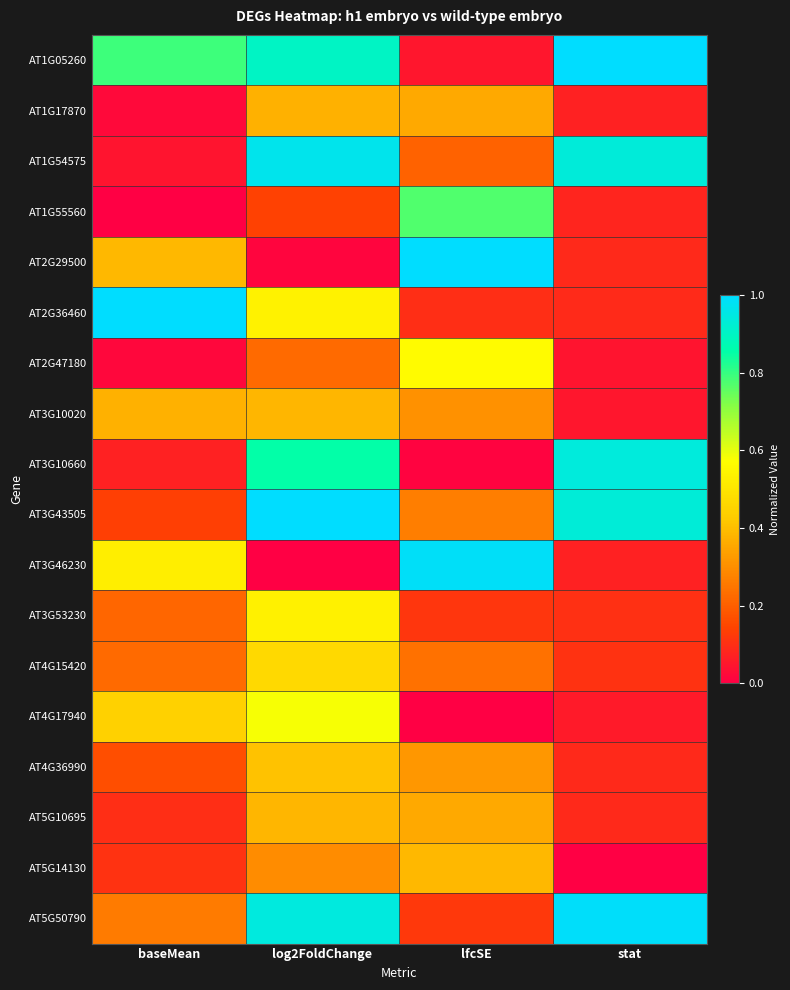

Rank the series by their maximum value, from lowest to highest.

AT1G17870, AT3G10020, AT5G10695, AT5G14130, AT4G36990, AT4G15420, AT3G53230, AT2G47180, AT4G17940, AT1G55560, AT3G10660, AT1G54575, AT3G46230, AT5G50790, AT1G05260, AT2G29500, AT2G36460, AT3G43505